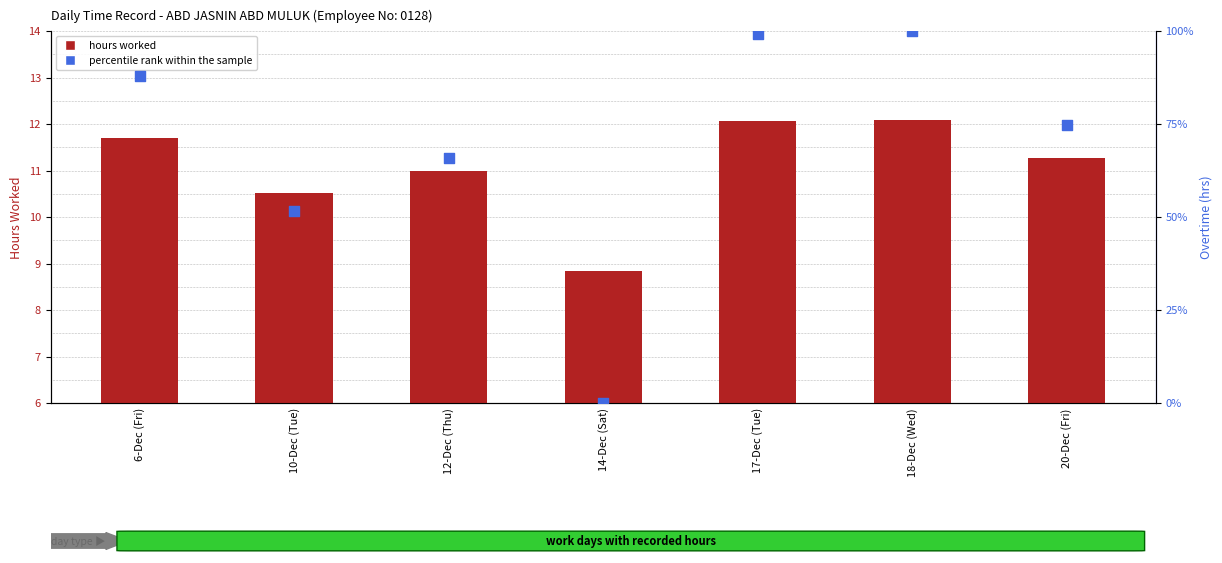

Is the value of percentile rank within the sample at 10-Dec (Tue) greater than the value of hours worked at 17-Dec (Tue)?

Yes